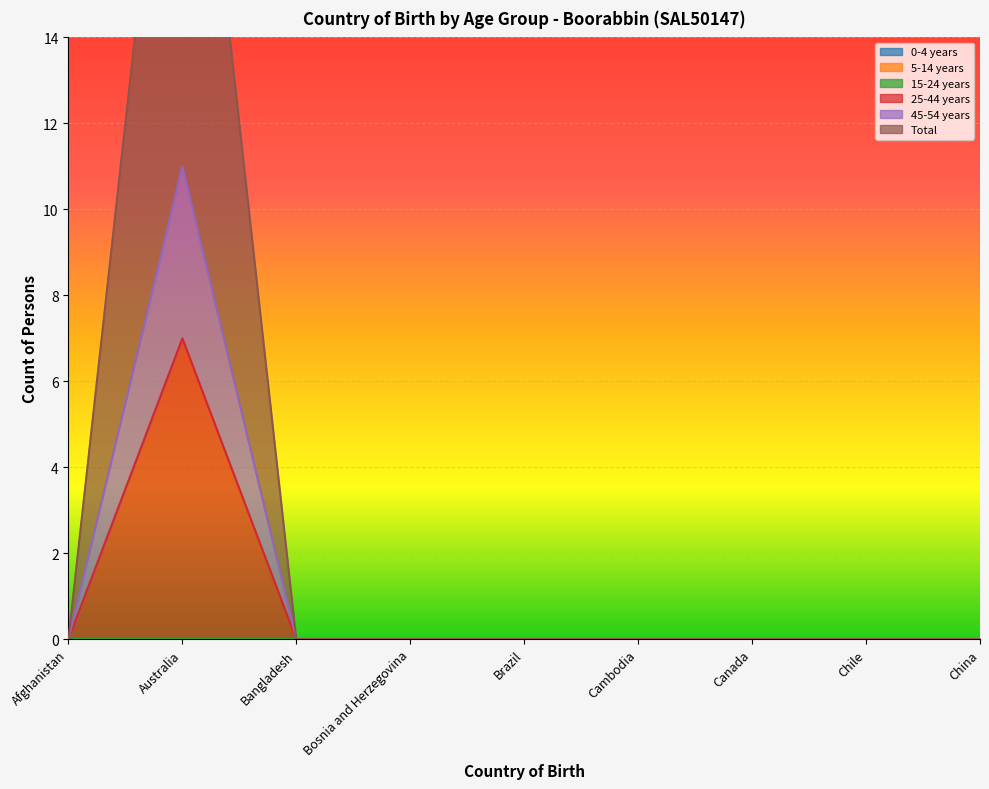

Is it true that 25-44 years equals 5 at Afghanistan?

False